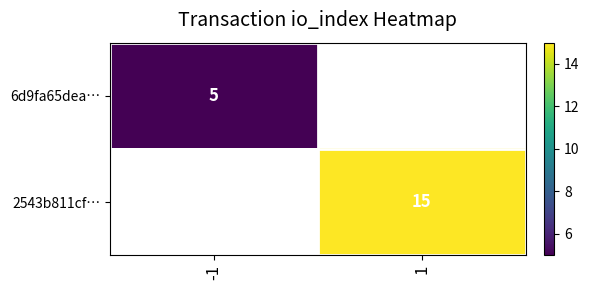

The value of 6d9fa65dea… at -1 is 5. True or false?

True